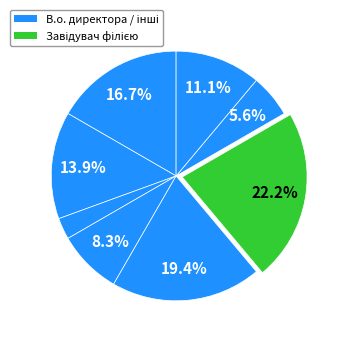

Count the number of slices in the pie.

8